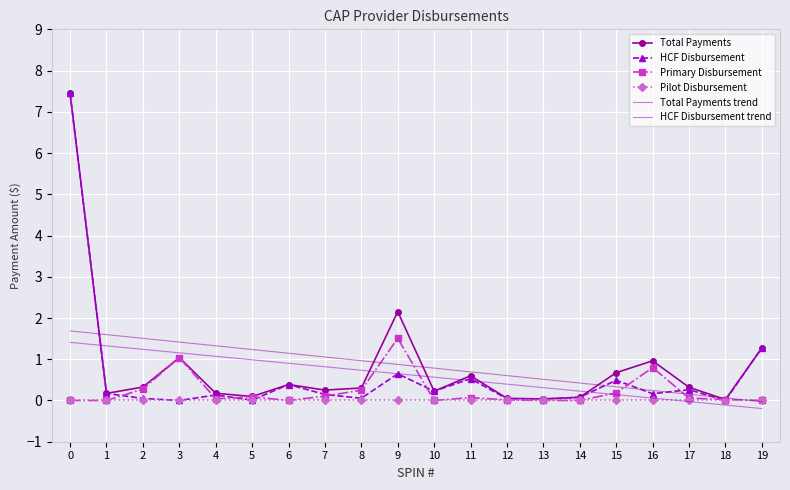

Which series has the largest range (max minus min)?

HCF Disbursement